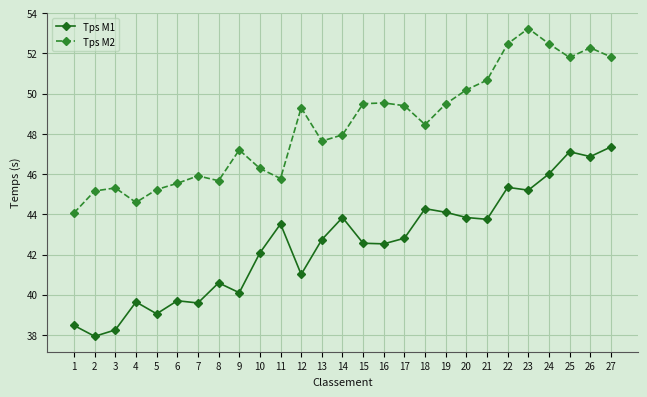

What is the maximum value for Tps M2?

53.2